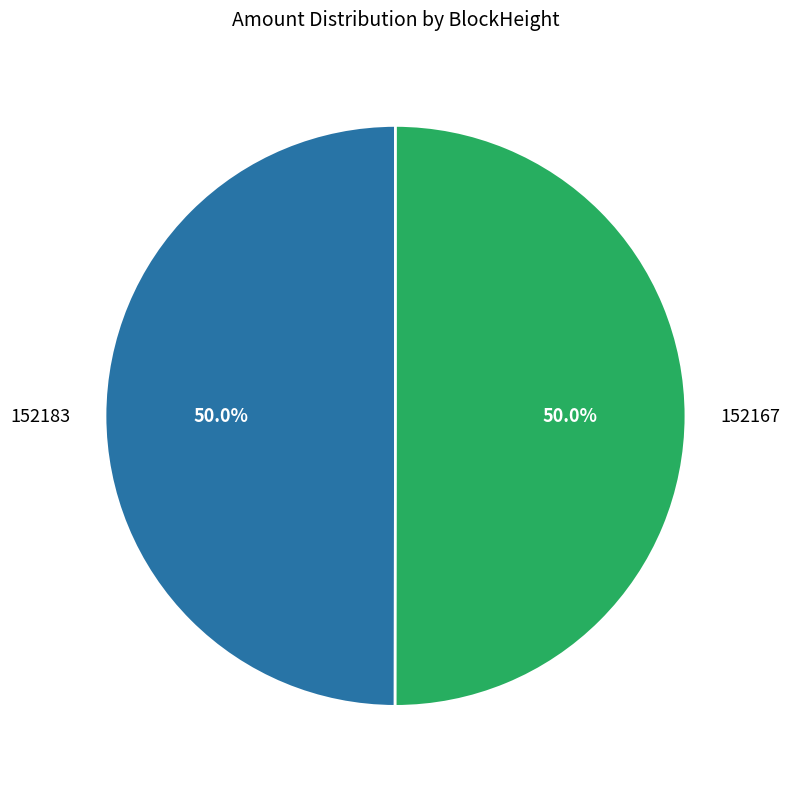

Approximately how many times larger is the value at 152167 compared to 152183?

1.0